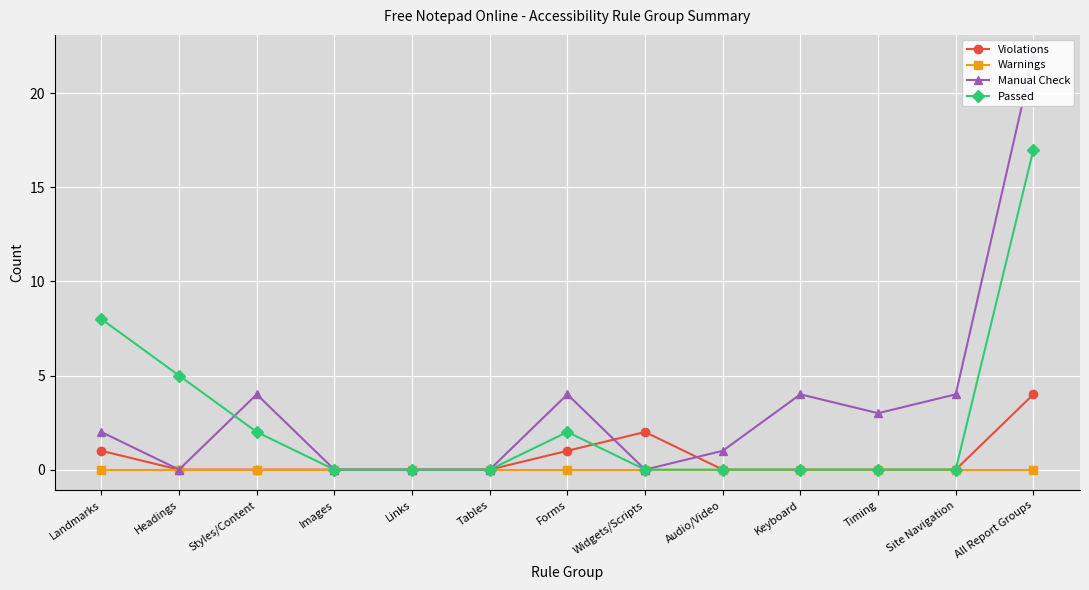

How many positive values does the Passed series have?

5